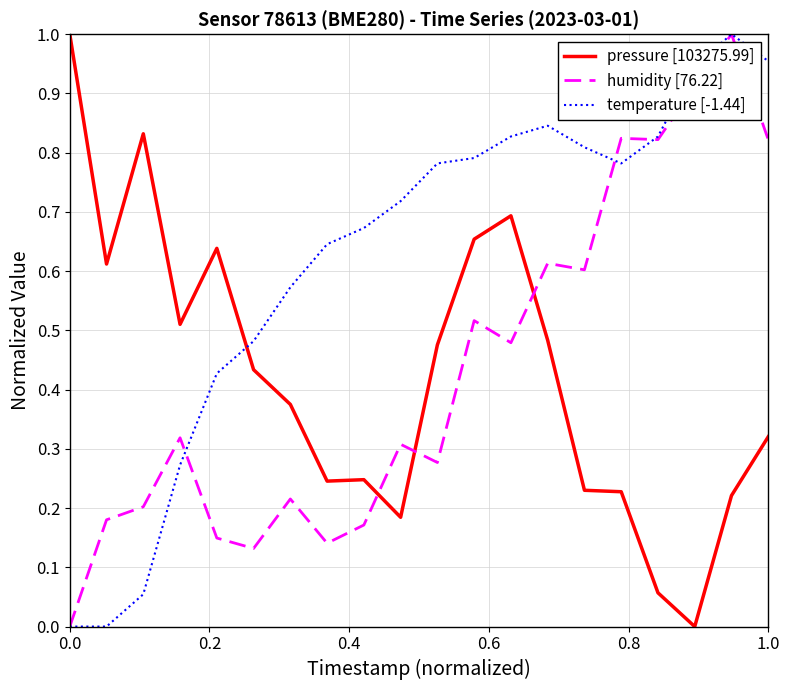

Which series ends up on top after the final intersection of temperature [-1.44] and pressure [103275.99]?

temperature [-1.44]